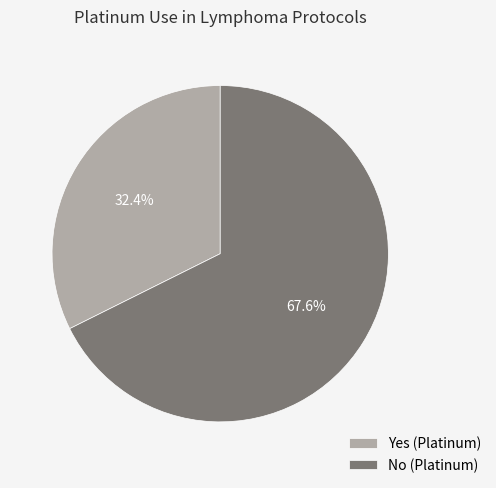

Is there any slice that represents more than half of the pie?

Yes